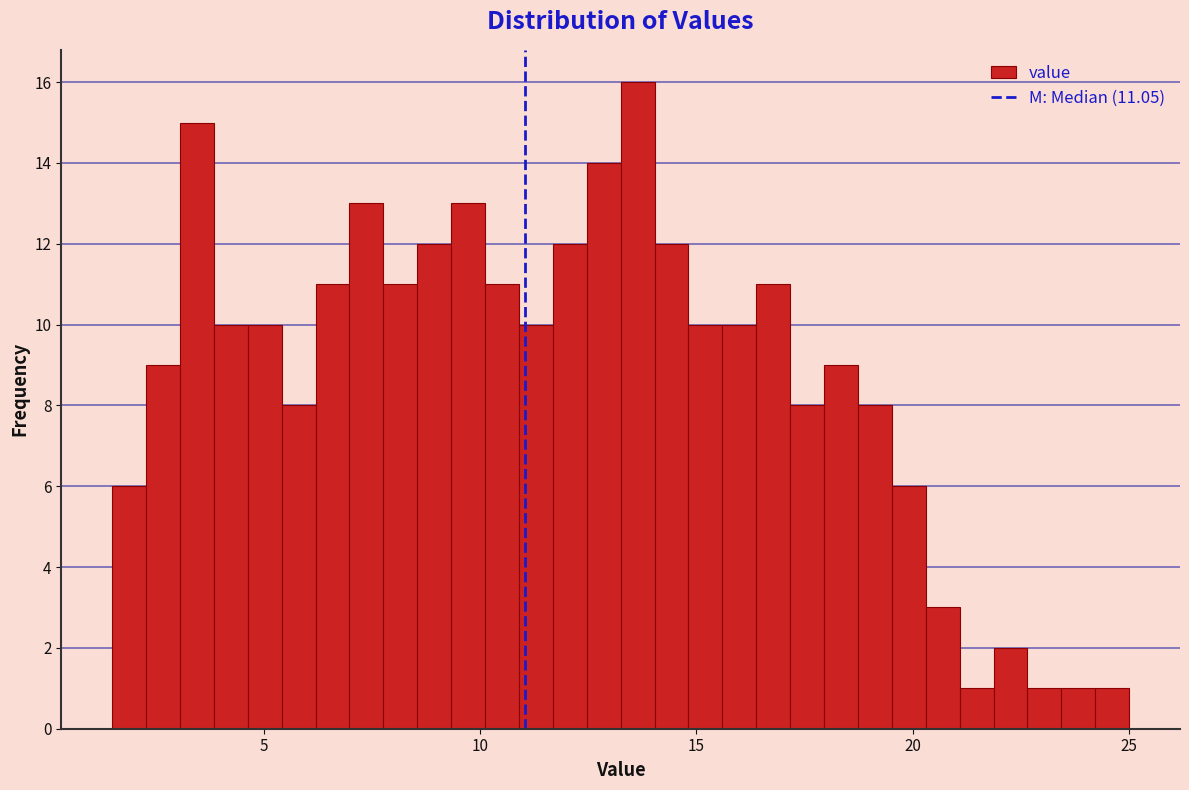

Around what value on the x-axis is the tallest bar? Give the approximate position of its centre, as read against the axis.

13.5